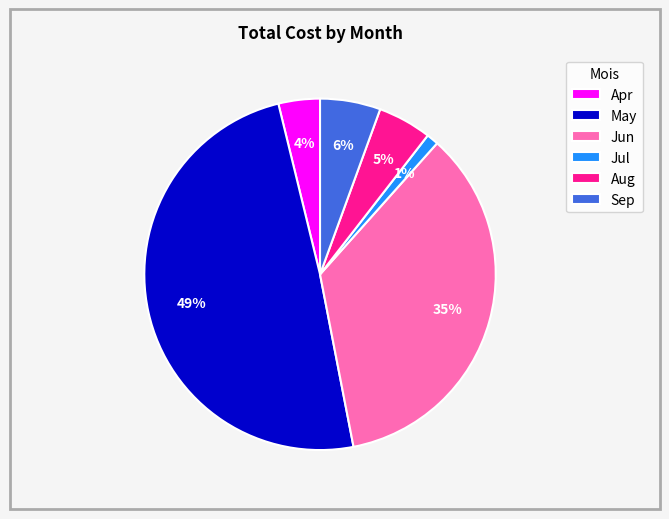

Rank the categories by value from lowest to highest.

Jul, Apr, Aug, Sep, Jun, May